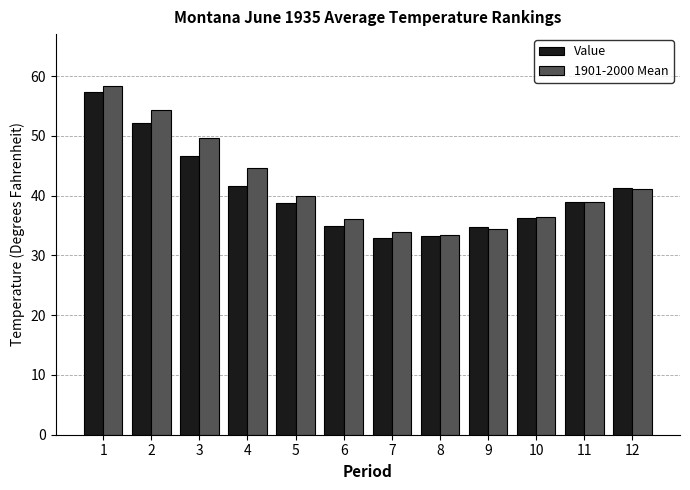

Rank the series by their average value, from lowest to highest.

Value, 1901-2000 Mean